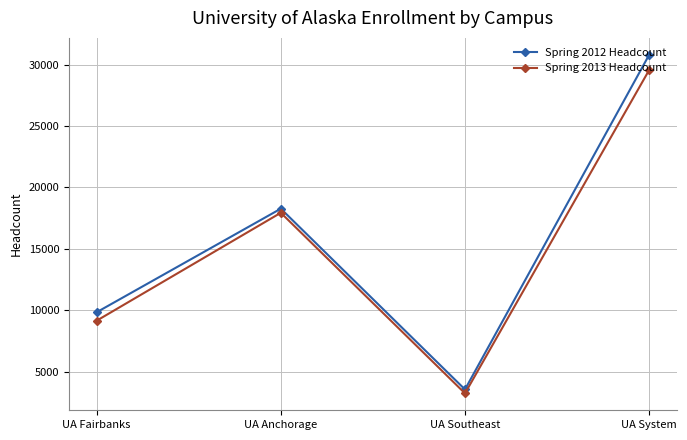

Reading left to right, what are all the values shown in this chart?

Spring 2012 Headcount: 9842	18273	3557	30798
Spring 2013 Headcount: 9155	17940	3241	29558